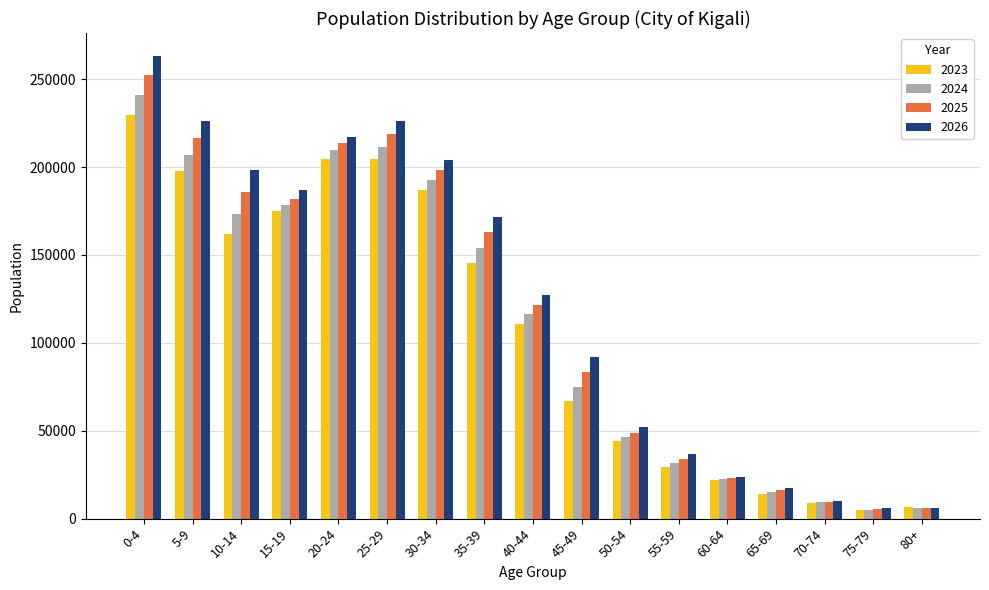

What is the label of the 14th bar from the right?

15-19